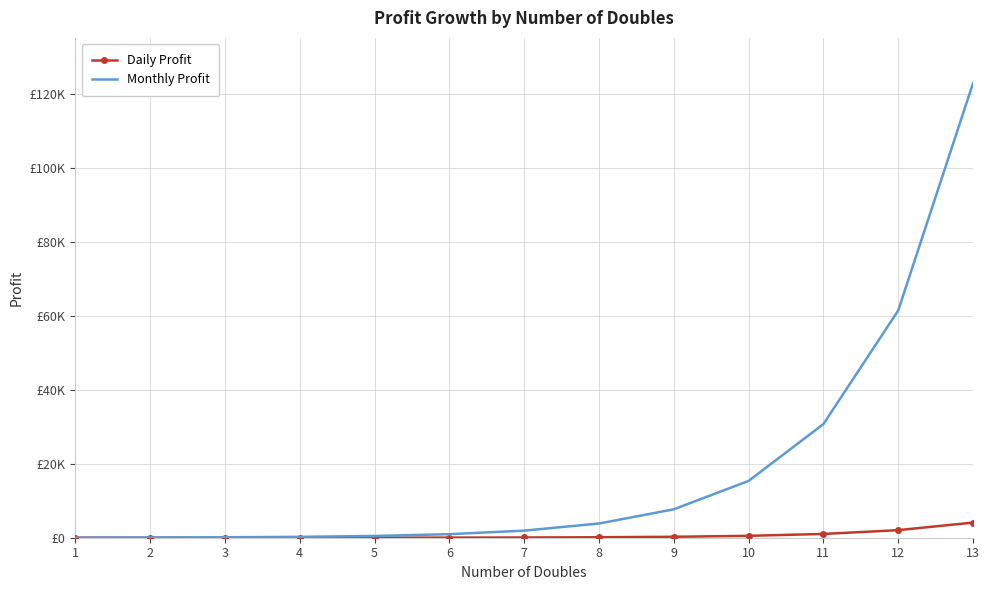

What are all the series names shown in the legend?

Daily Profit, Monthly Profit